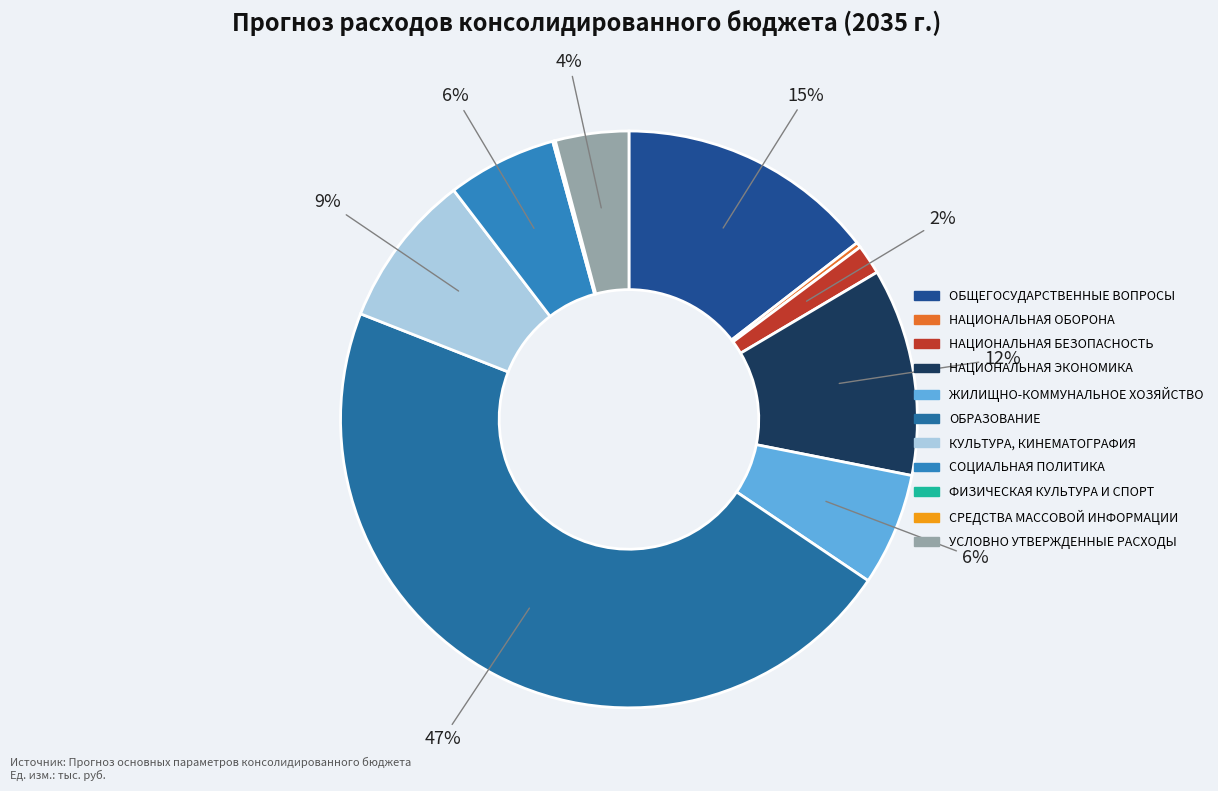

Which category has the smallest portion of the pie?

СРЕДСТВА МАССОВОЙ ИНФОРМАЦИИ